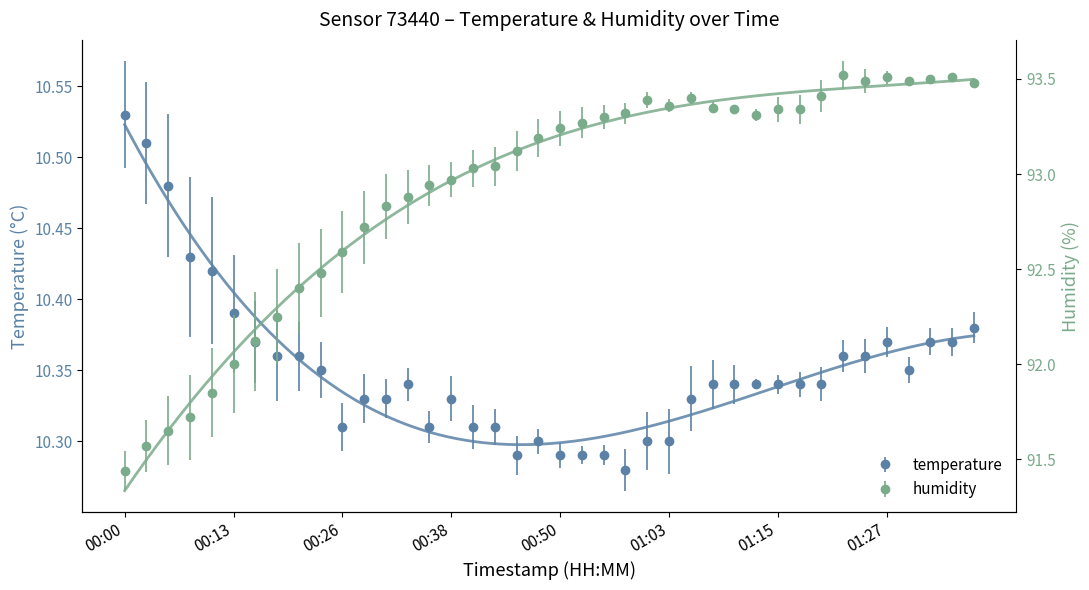

What is the label of the 1st point from the left?

00:00